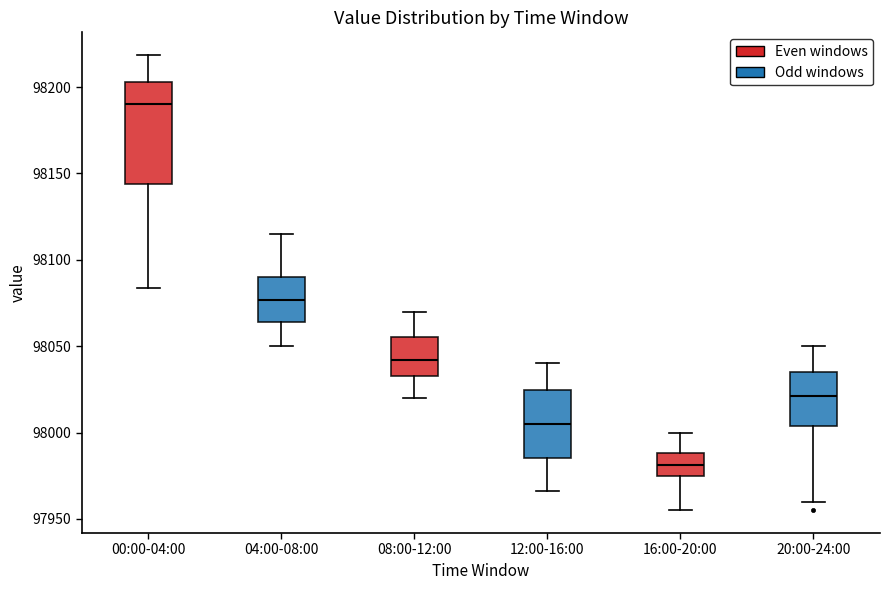

Reading left to right, read every box against the y-axis: the position of its median line, the range the box covers, and the ends of its whiskers. The values are not printed on the chart, so give them approximately, as read against the axis.

00:00-04:00: median 98190, box 98145 to 98205, whiskers 98085 to 98220
04:00-08:00: median 98075, box 98065 to 98090, whiskers 98050 to 98115
08:00-12:00: median 98040, box 98035 to 98055, whiskers 98020 to 98070
12:00-16:00: median 98005, box 97985 to 98025, whiskers 97965 to 98040
16:00-20:00: median 97980, box 97975 to 97990, whiskers 97955 to 98000
20:00-24:00: median 98020, box 98005 to 98035, whiskers 97960 to 98050